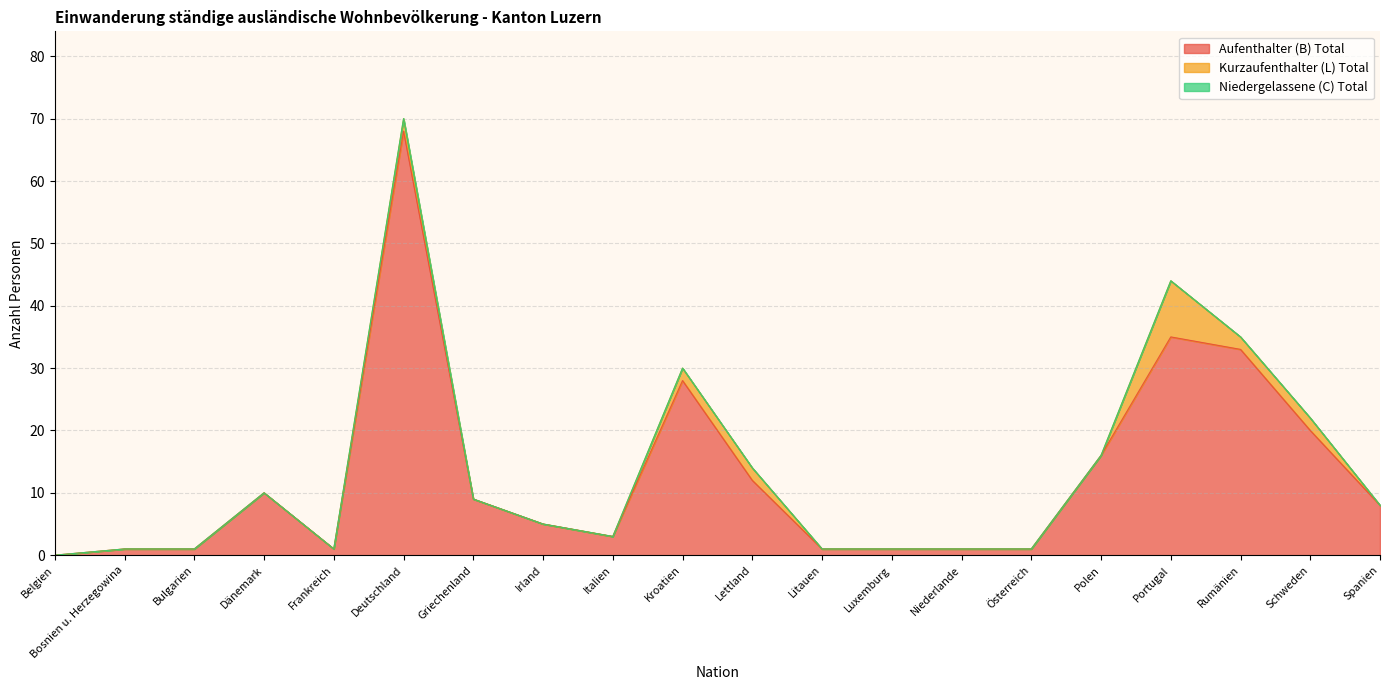

Which series has the widest spread of values?

Aufenthalter (B) Total